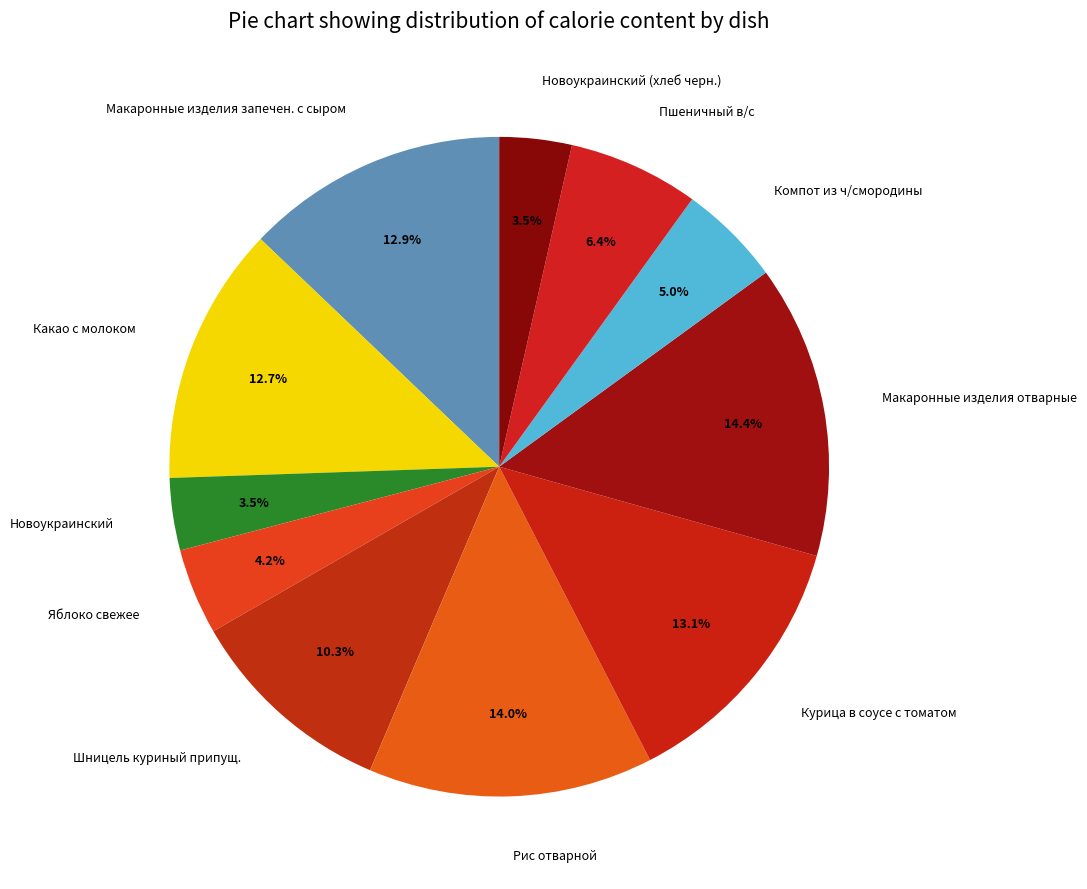

Do Курица в соусе с томатом and Шницель куриный припущ. together represent more than half of the pie?

No